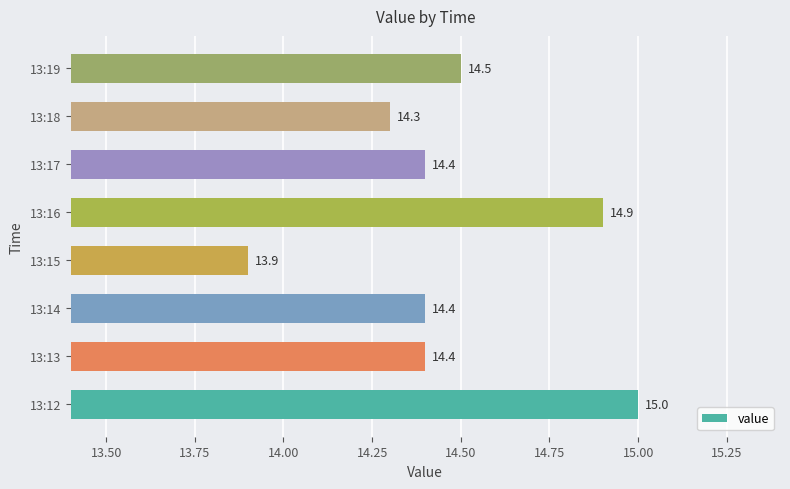

Reading bottom to top, extract all data points from this chart.

13:12=15.0	13:13=14.4	13:14=14.4	13:15=13.9	13:16=14.9	13:17=14.4	13:18=14.3	13:19=14.5